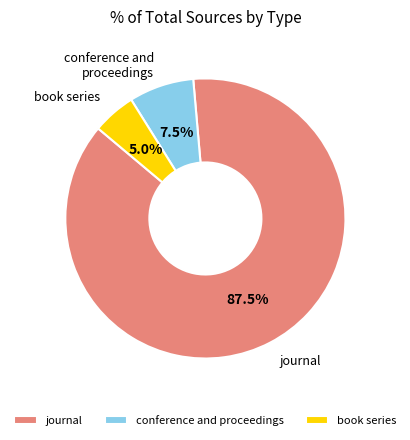

Combined, what portion of the pie is conference and proceedings and book series?

12.5%